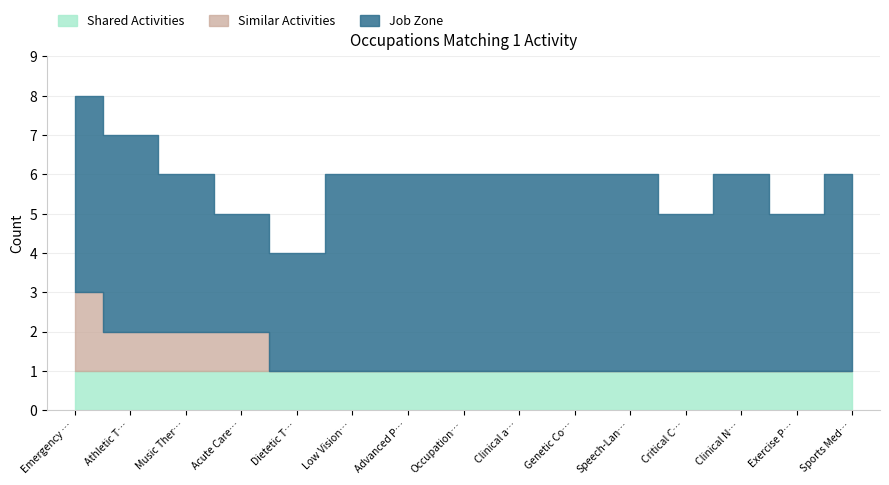

Which series has the largest range (max minus min)?

Similar Activities